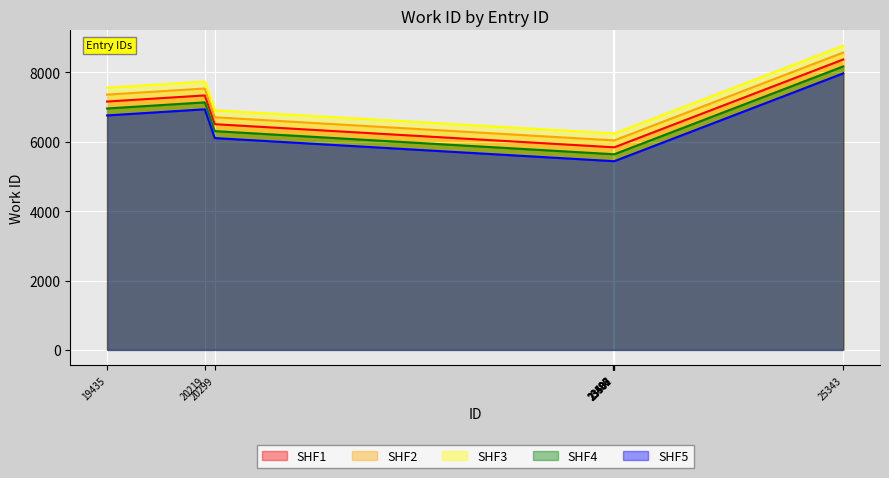

What is the sum of the values at 23502 and 23498?

11682